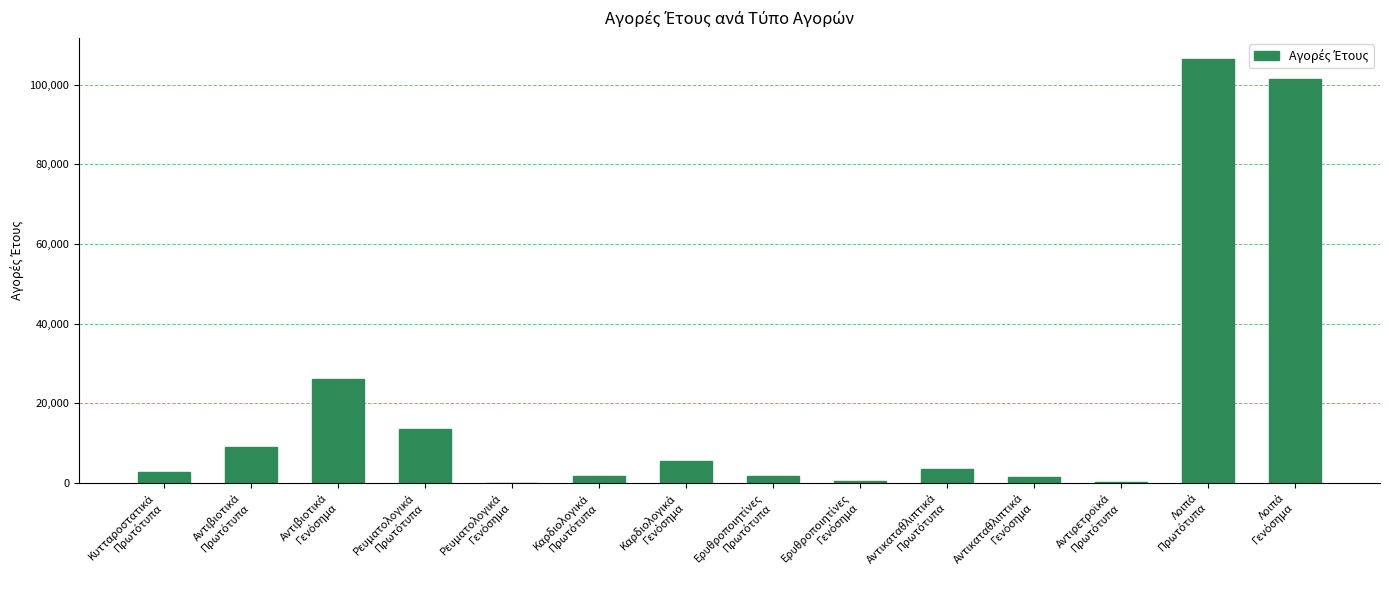

What is the greatest value displayed?

106452.8